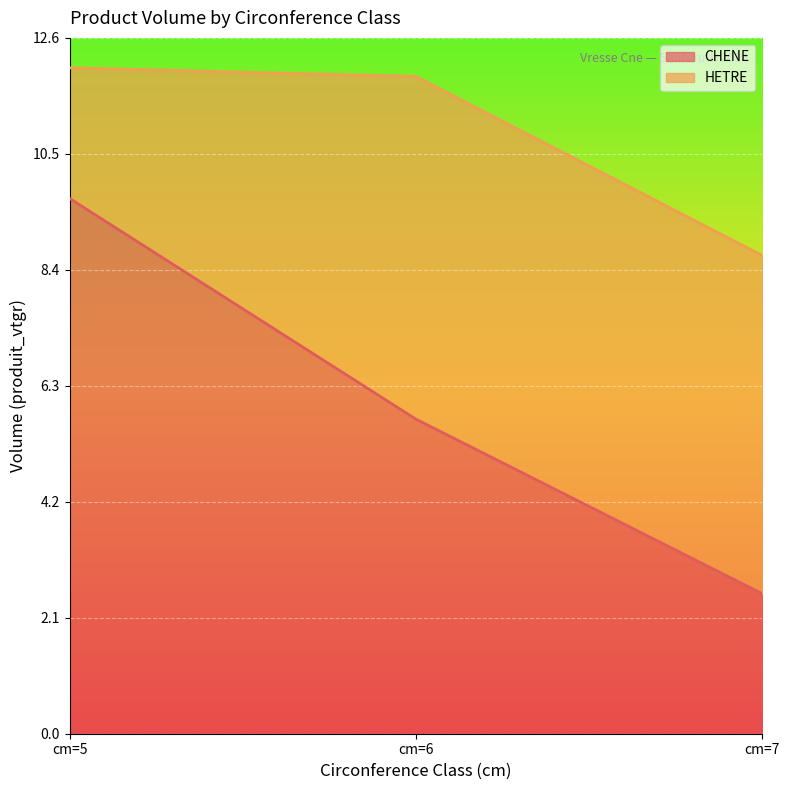

At which label does the data first exceed 5?

cm=5